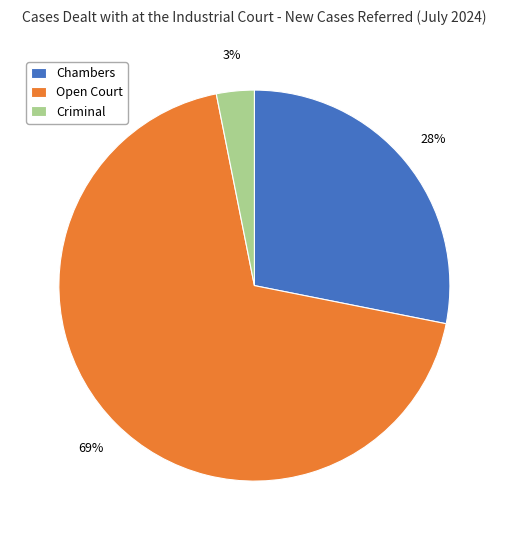

Which has a higher value, Chambers or Criminal?

Chambers